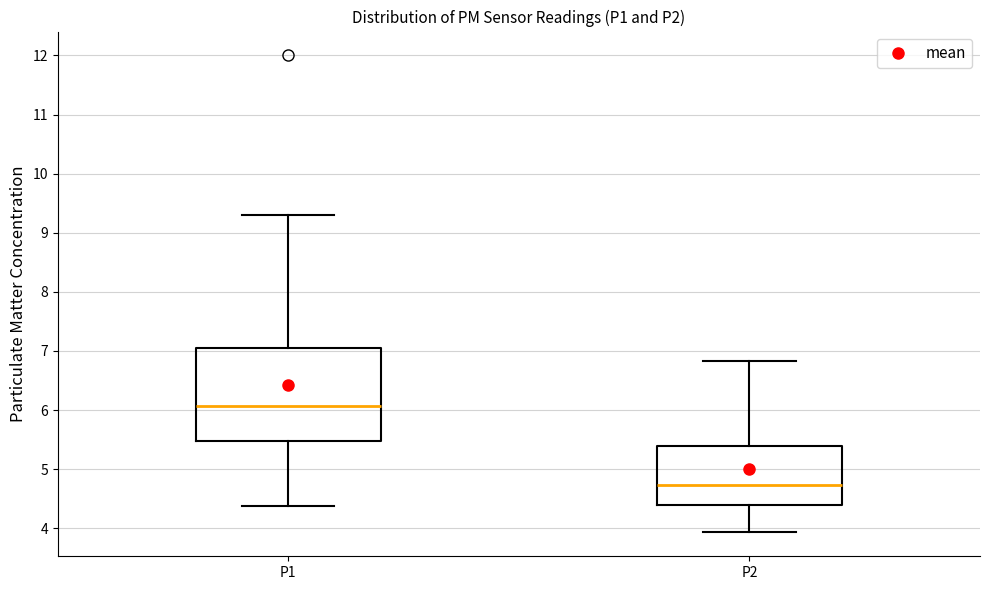

Reading left to right, read every box against the y-axis: the position of its median line, the range the box covers, and the ends of its whiskers. The values are not printed on the chart, so give them approximately, as read against the axis.

P1: median 6.1, box 5.5 to 7.1, whiskers 4.4 to 9.3
P2: median 4.7, box 4.4 to 5.4, whiskers 3.9 to 6.8